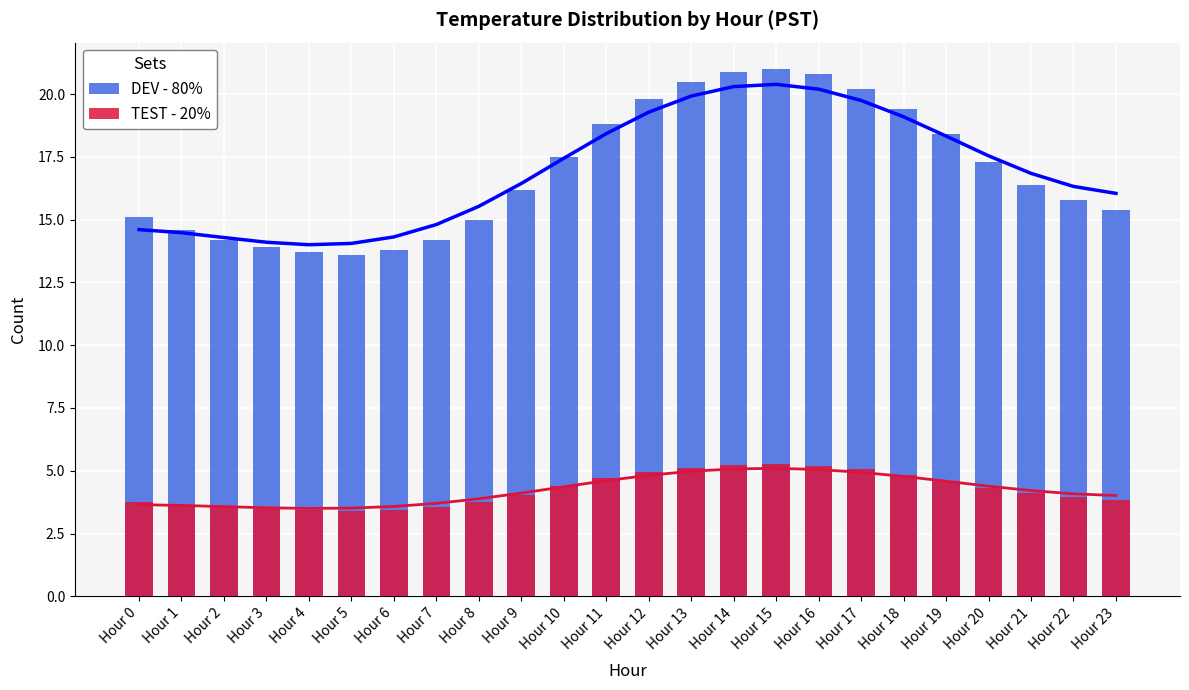

Is the value of TEST - 20% at Hour 8 greater than the value of DEV - 80% at Hour 23?

No